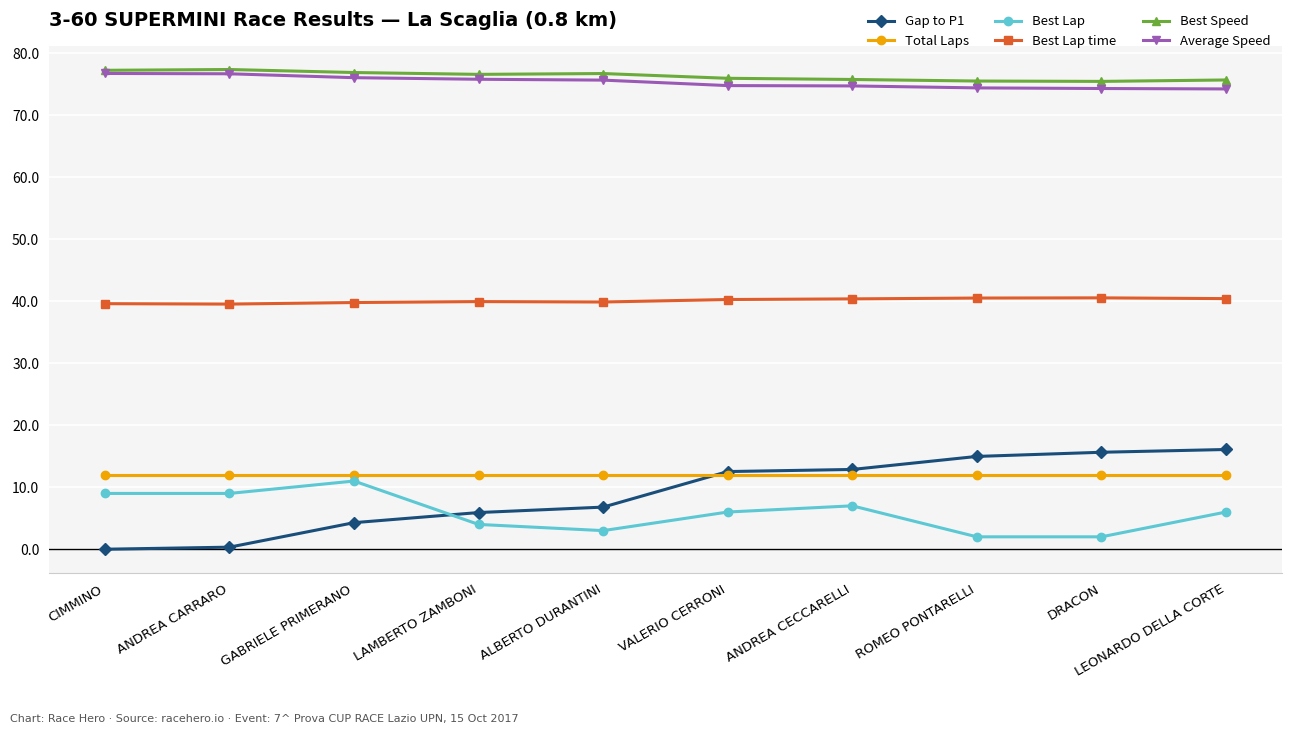

True or false: Best Lap time has more than 0 interior local peaks.

True